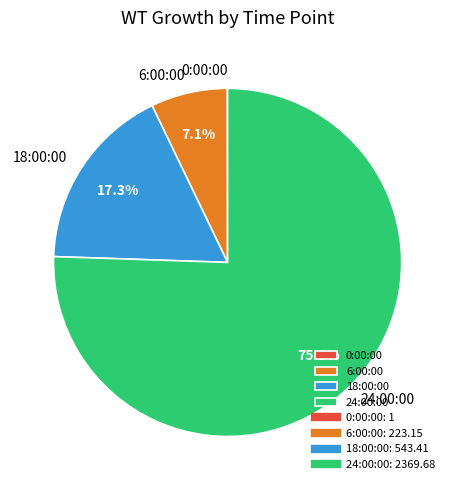

What is the largest slice in the pie chart?

24:00:00